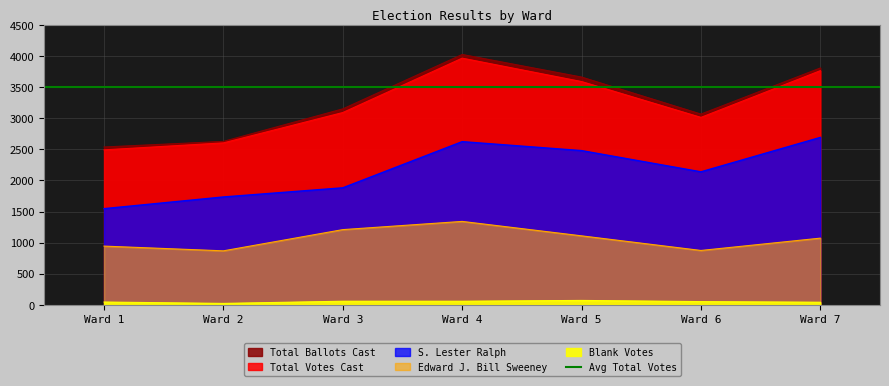

At which label does Total Ballots Cast first exceed 3151?

Ward 4